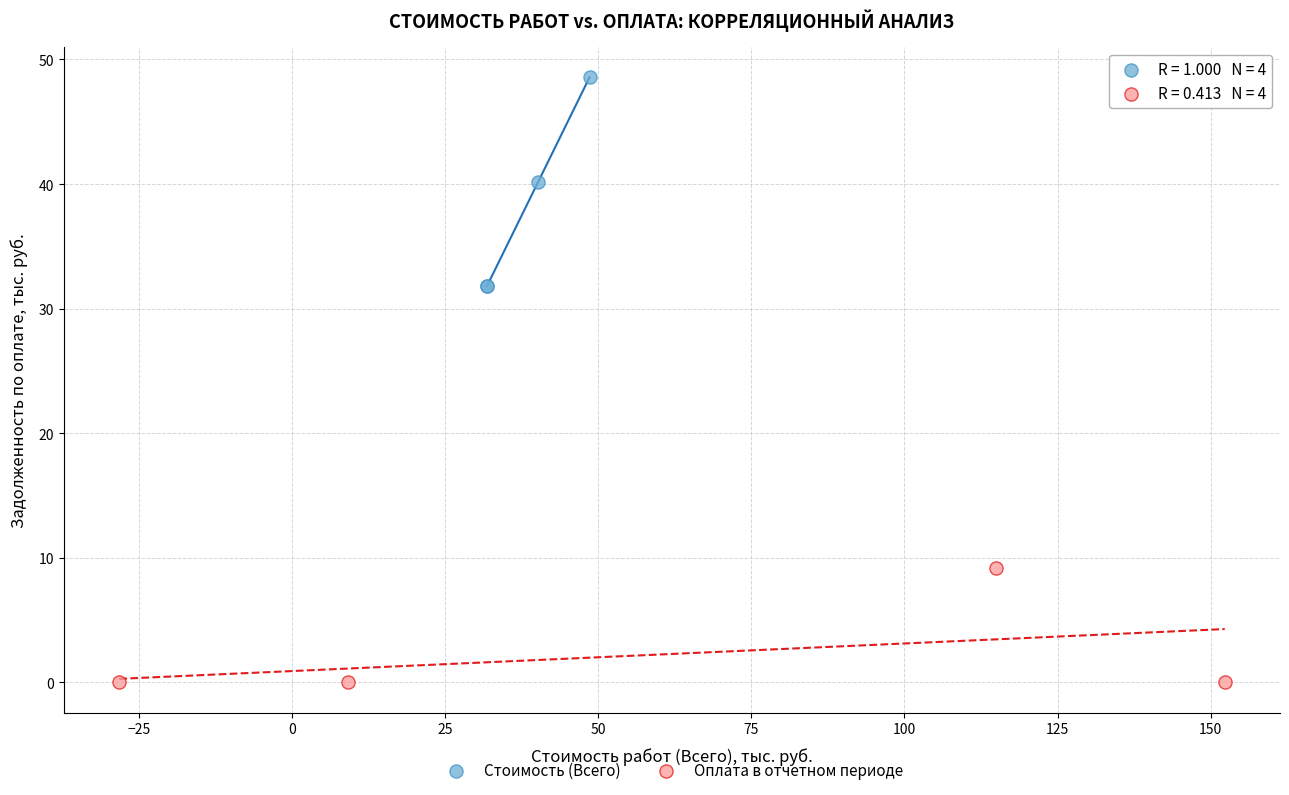

Which series contains the highest Y value?

Стоимость (Всего)